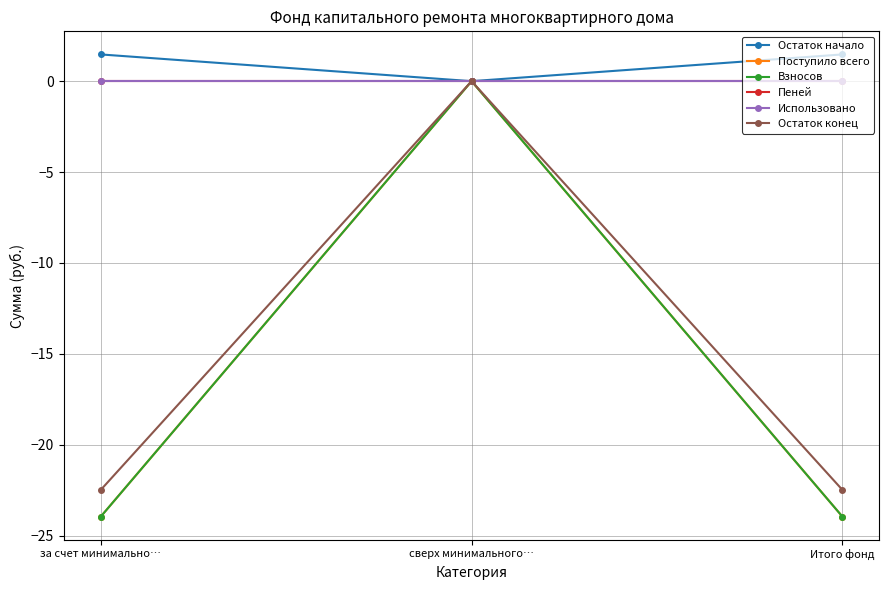

What position from the left is сверх минимального…?

2